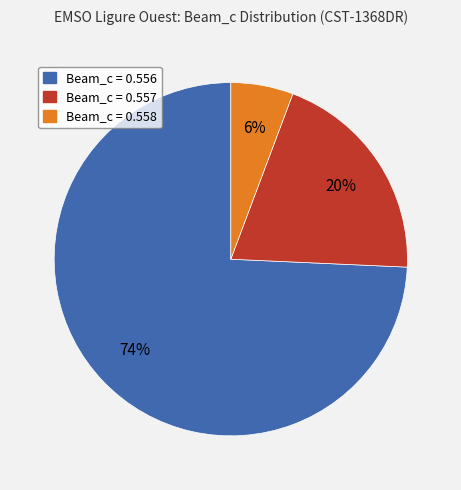

To the nearest percent, what is the average slice percentage?

33%